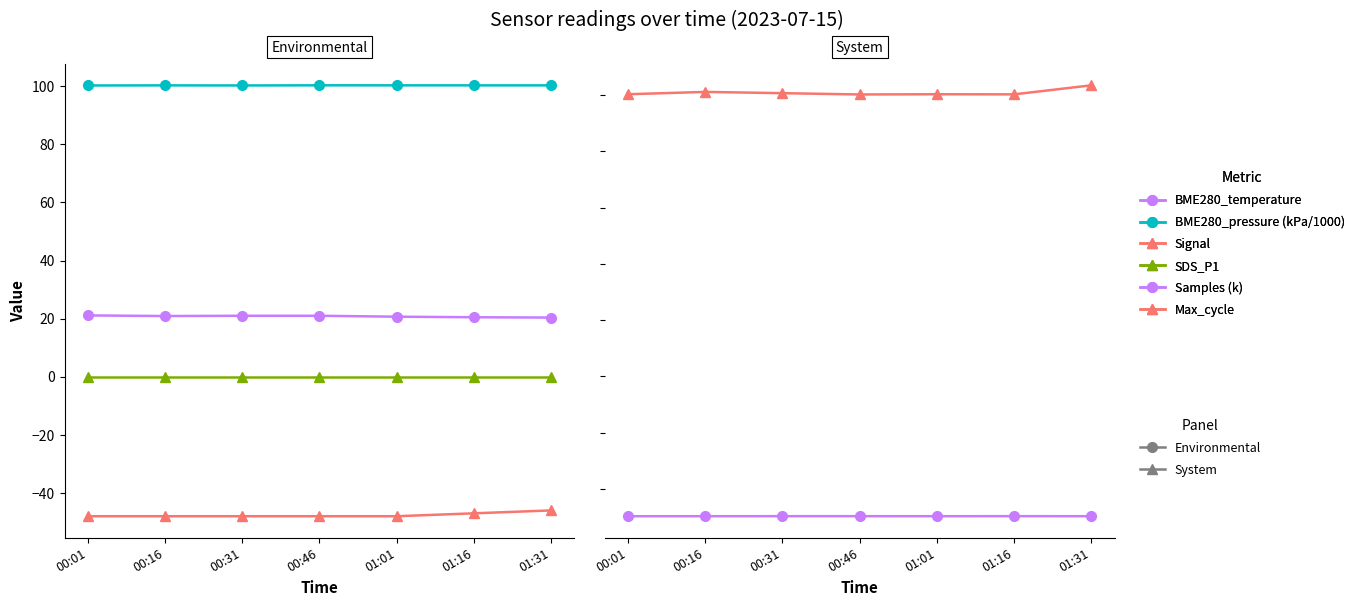

What is the label of the 5th point from the left?

01:01